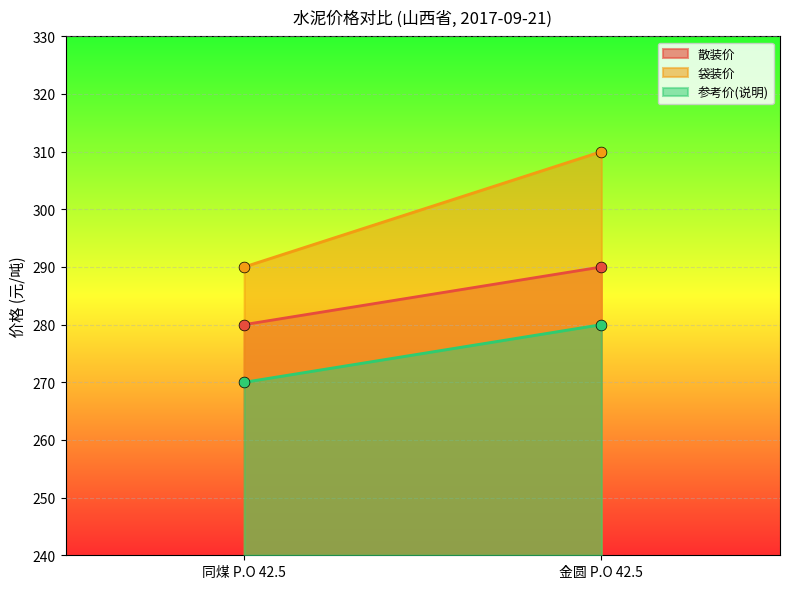

Is the value of 参考价(说明) at 同煤 P.O 42.5 greater than the value of 散装价 at 金圆 P.O 42.5?

No